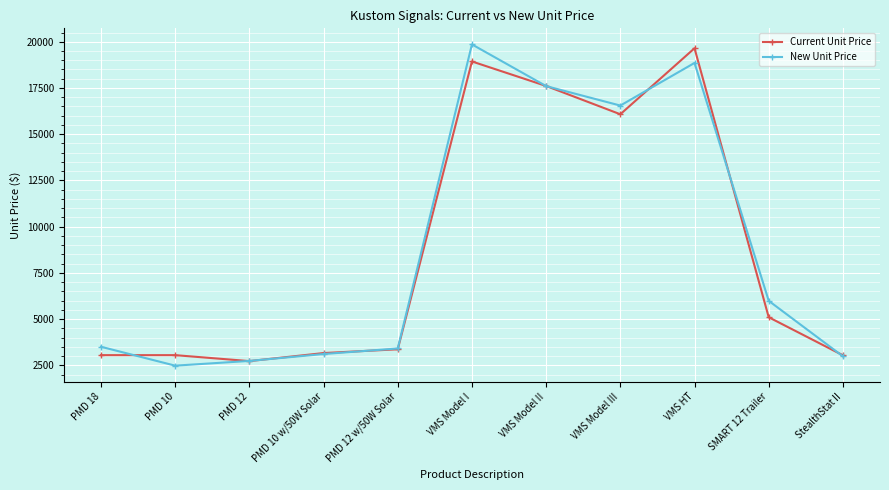

Which label corresponds to the smallest value in the chart?

PMD 10